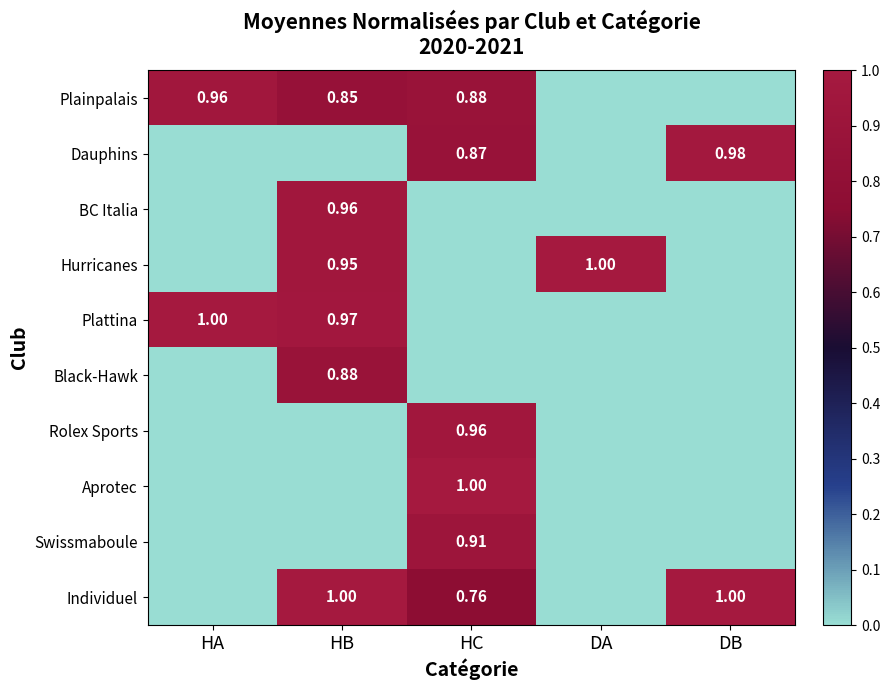

List the labels in order of Rolex Sports value, largest first.

HC, HA, HB, DA, DB